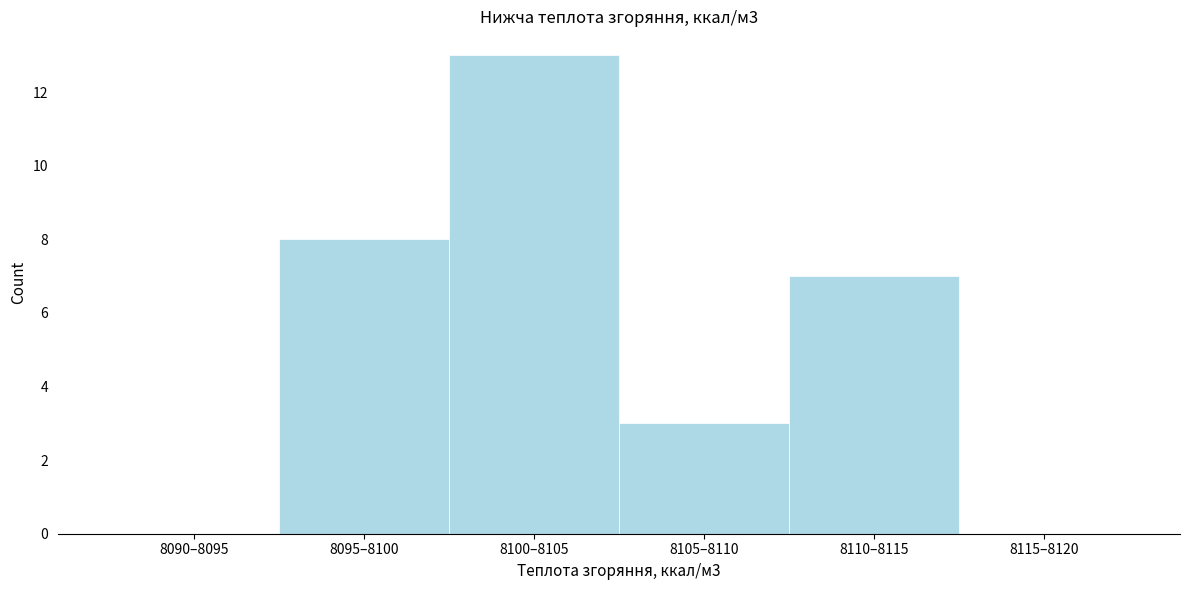

Reading left to right, extract all data points from this chart.

8090–8095=0	8095–8100=8	8100–8105=13	8105–8110=3	8110–8115=7	8115–8120=0